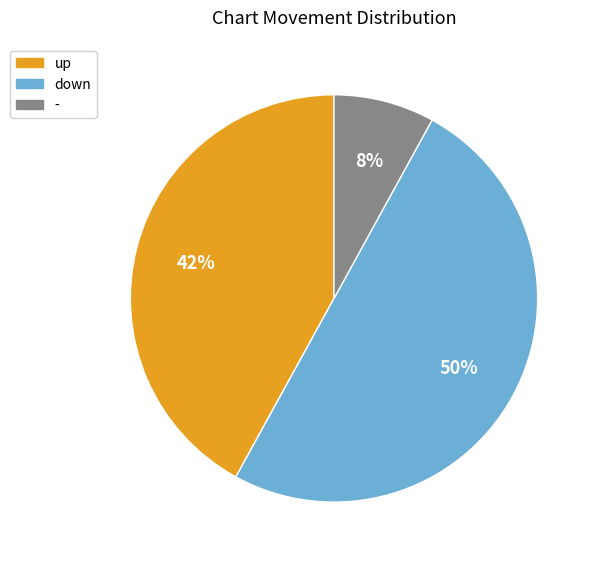

To the nearest percent, what is the difference between the largest and smallest slice percentages?

42%